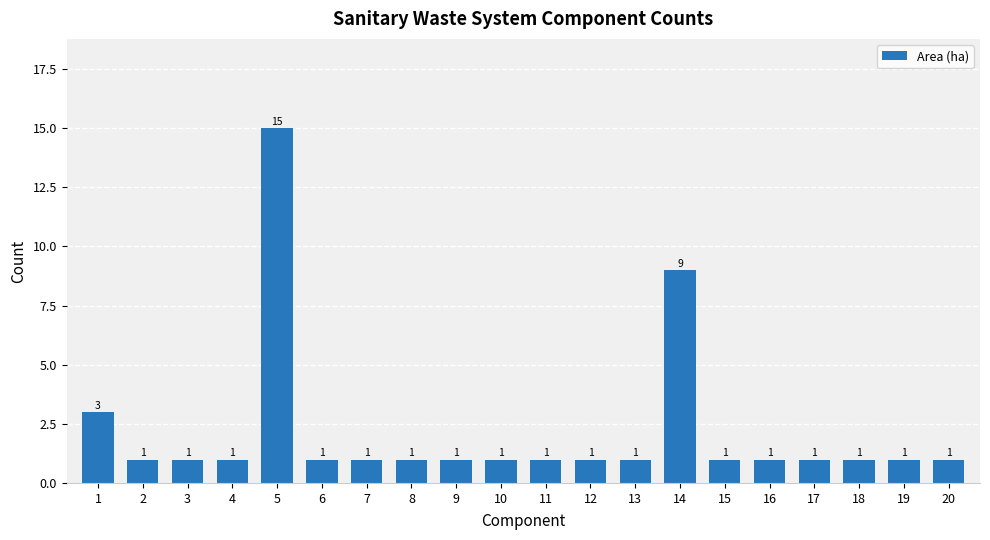

Which label corresponds to the largest value in the chart?

5